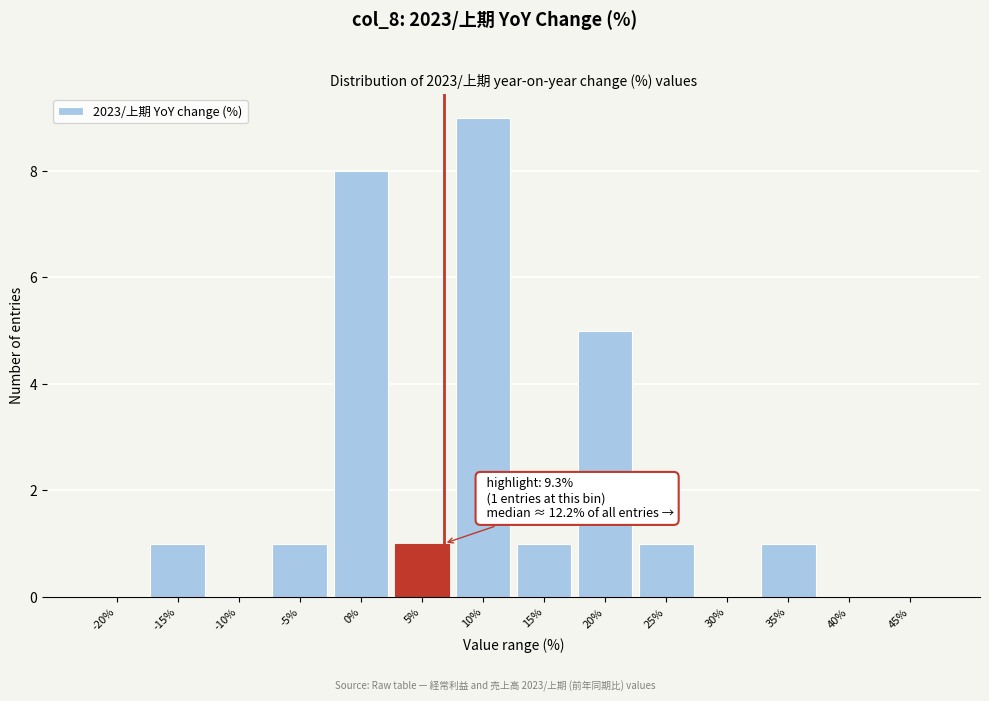

Reading left to right, extract all data points from this chart.

-20%=0	-15%=1	-10%=0	-5%=1	0%=8	5%=1	10%=9	15%=1	20%=5	25%=1	30%=0	35%=1	40%=0	45%=0